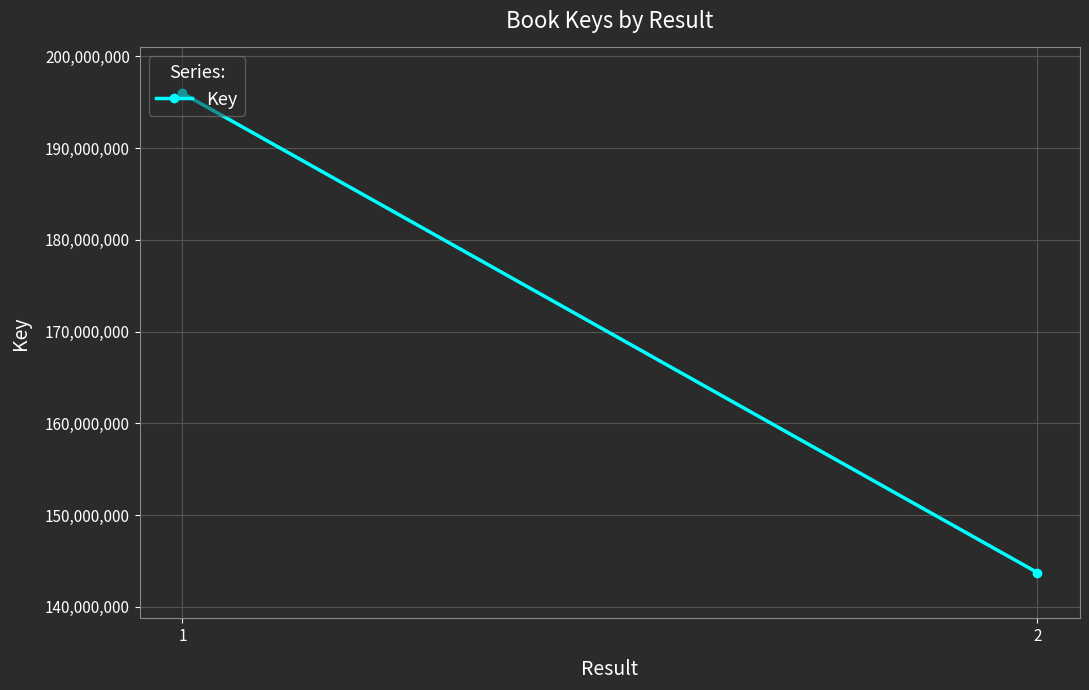

The value at 2 is 208630942. True or false?

False